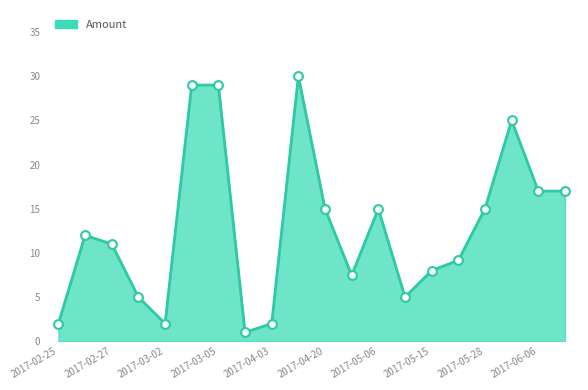

What is the minimum value shown in the chart?

1.0